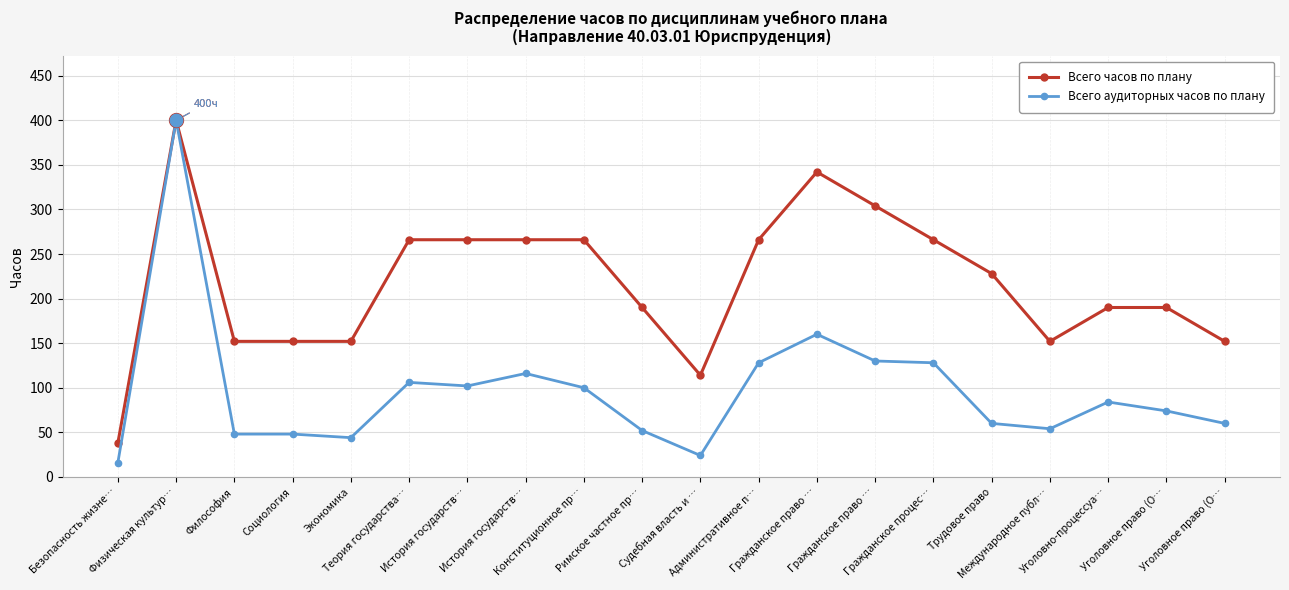

How many lines are shown in the chart?

2